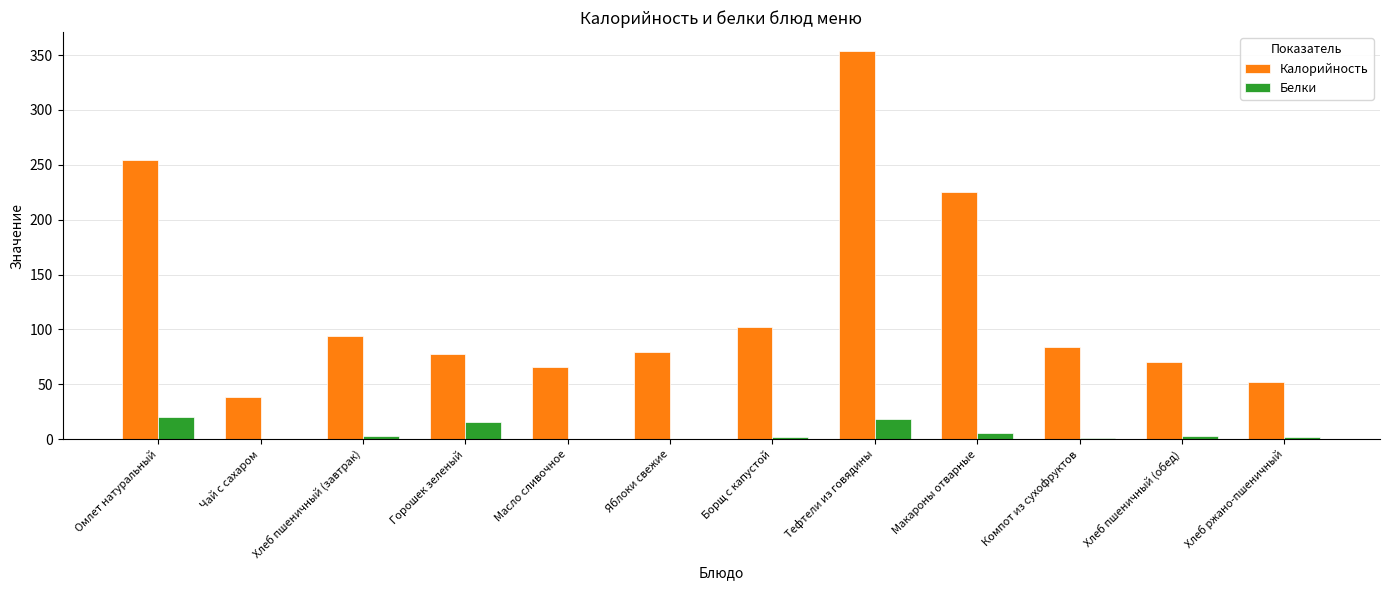

What is the sum of the Белки values at Макароны отварные and Хлеб пшеничный (обед)?

8.1